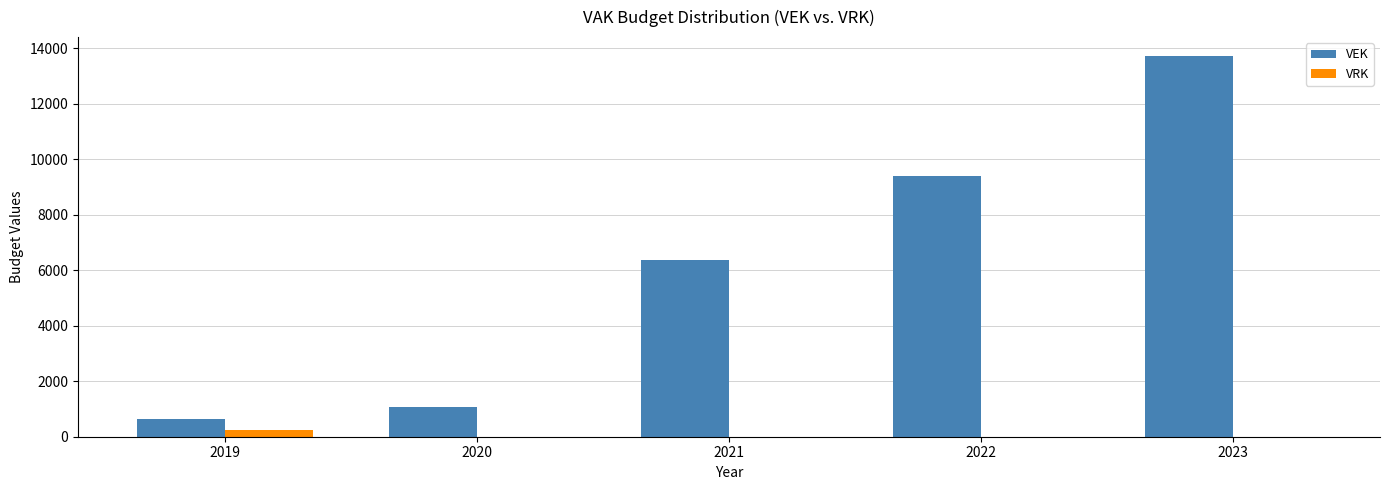

What is the sum of all VEK values?

31224